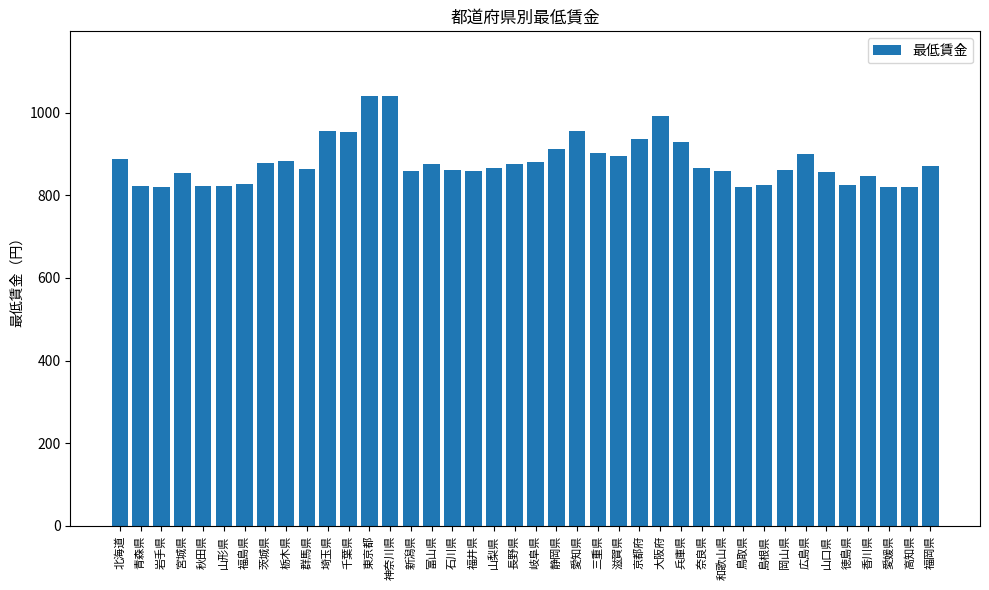

True or false: the data shows 258 at 北海道.

False